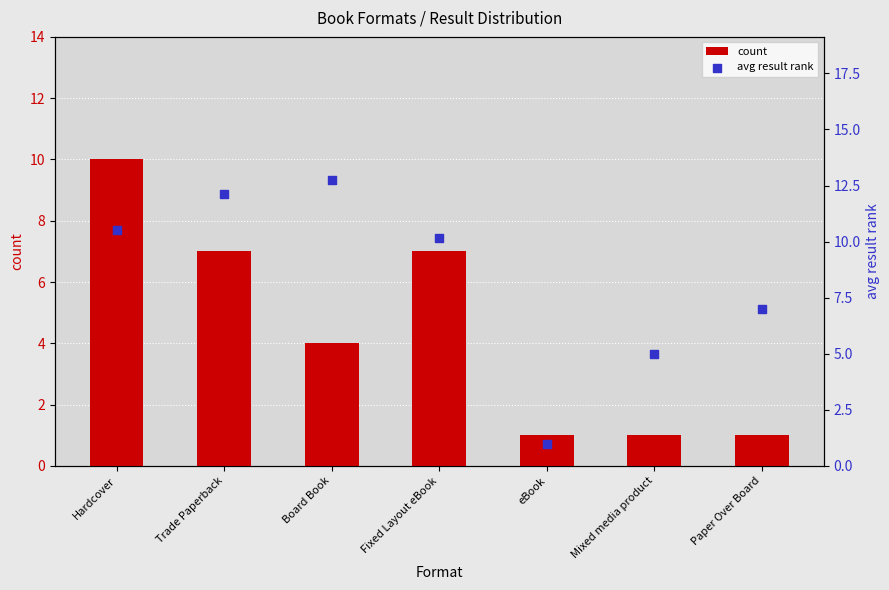

At which category is the sum across all series the highest?

Hardcover